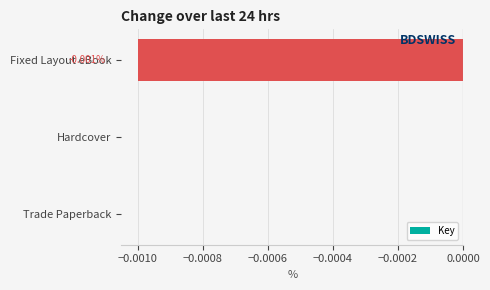

Between Trade Paperback and Fixed Layout eBook, which is larger?

Trade Paperback